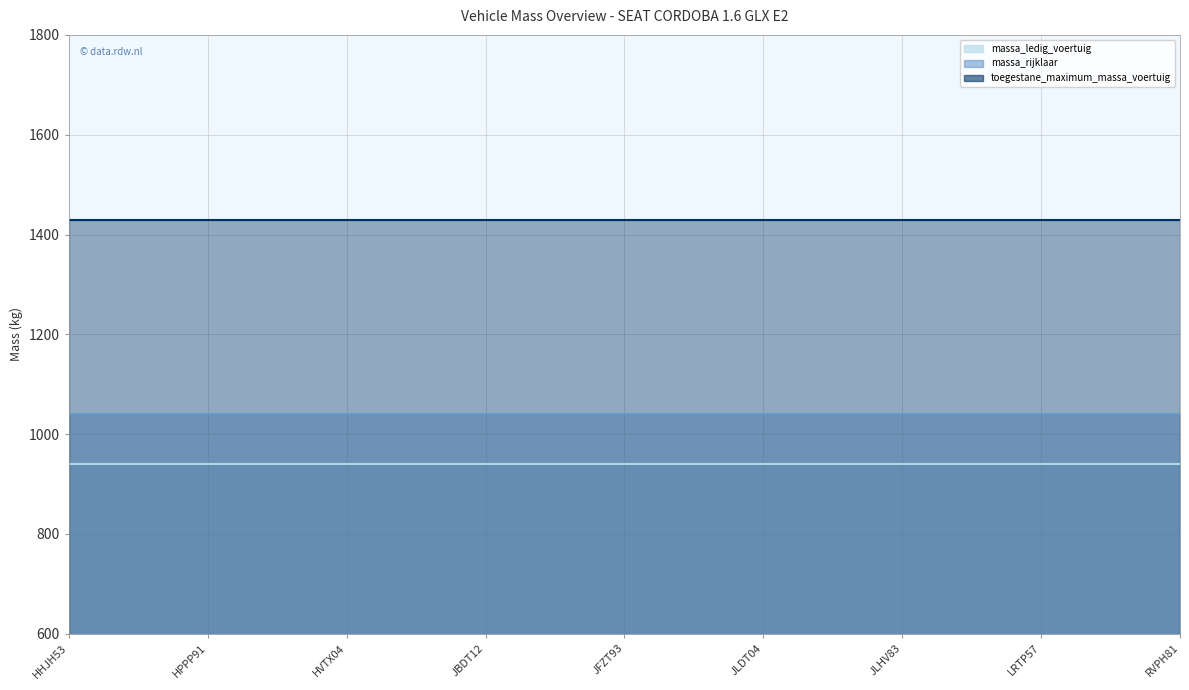

What is the spread (max minus min) of values at RVPH81?

490